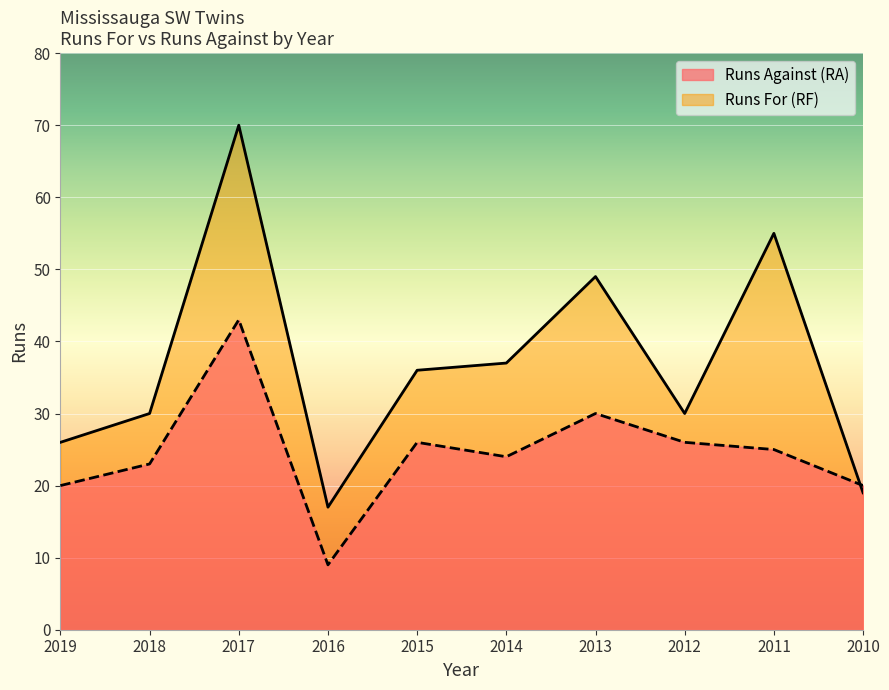

Which category has the highest value across all series?

2017